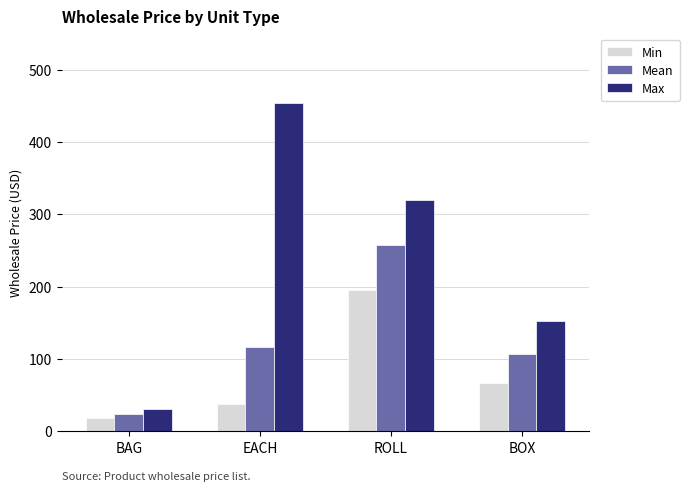

What are all the series names shown in the legend?

Min, Mean, Max